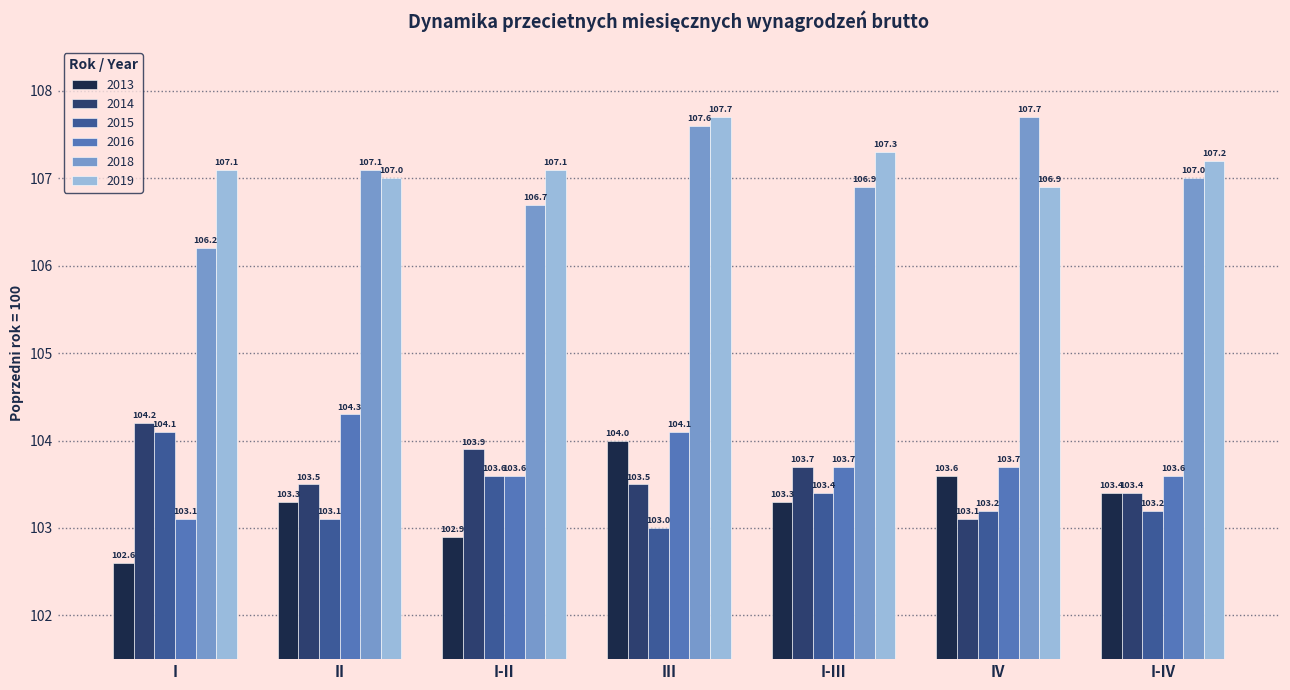

What is the approximate value of 2014 at I?

104.2